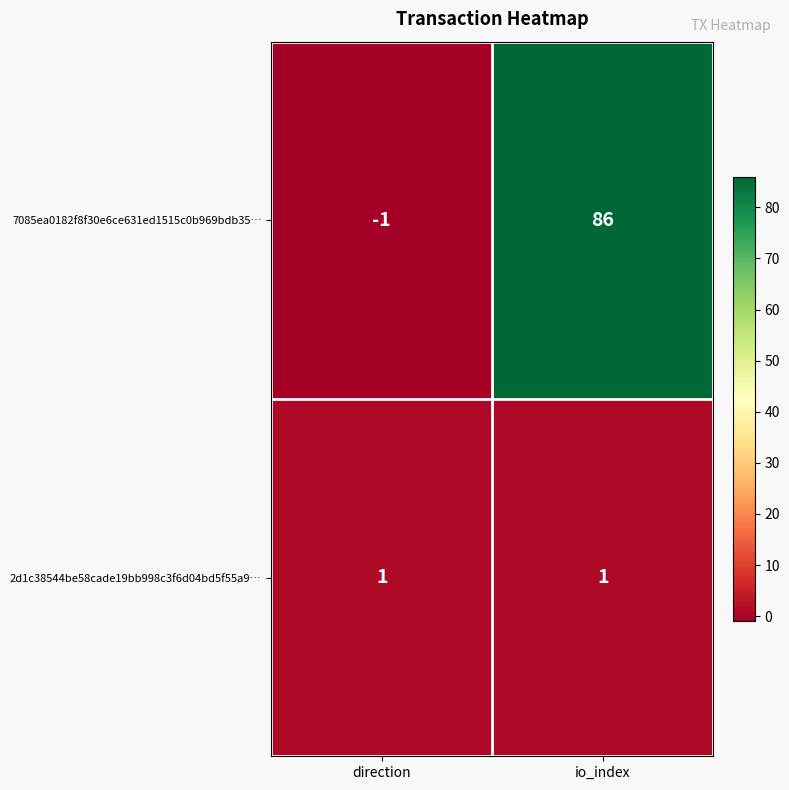

At how many categories does at least one series exceed 81?

1